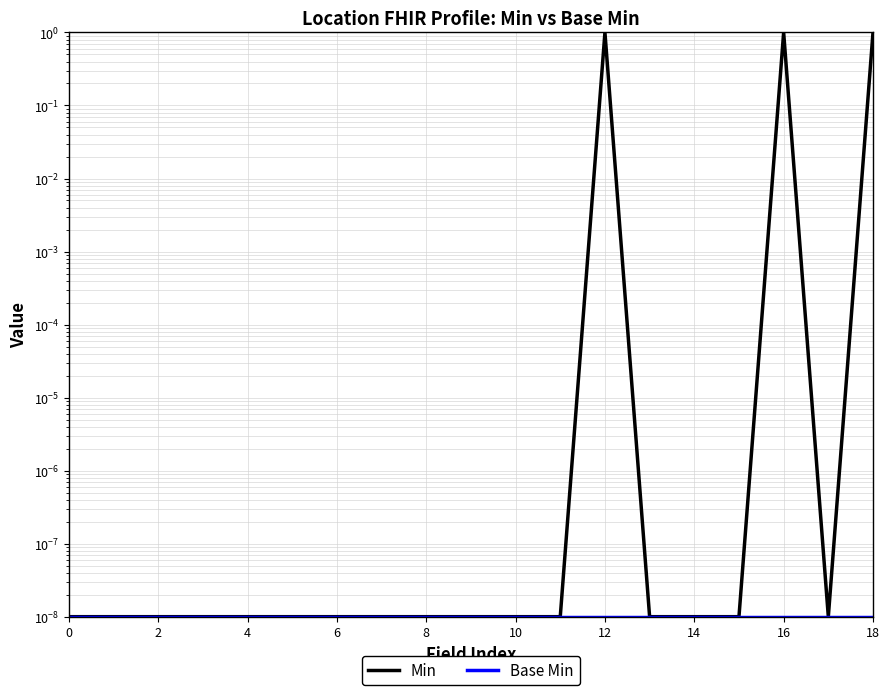

True or false: Base Min and Min cross at least once.

False